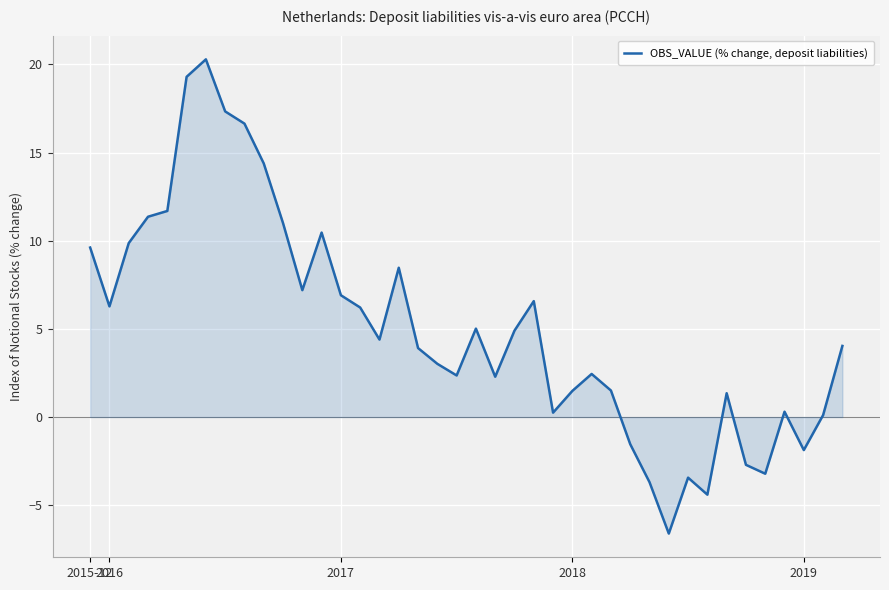

What is the difference between the maximum and minimum values?

26.9